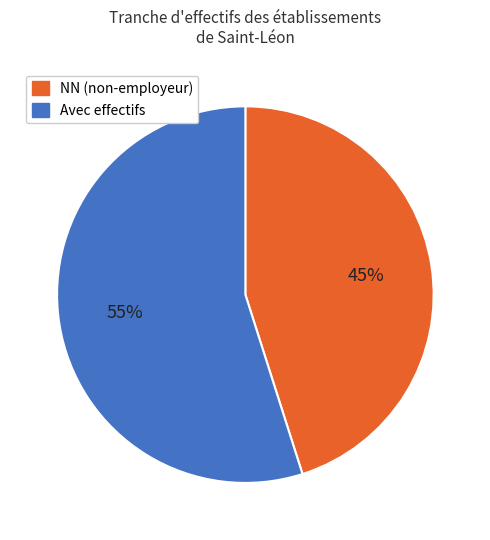

Combined, do NN (non-employeur) and Avec effectifs account for over 50%?

Yes